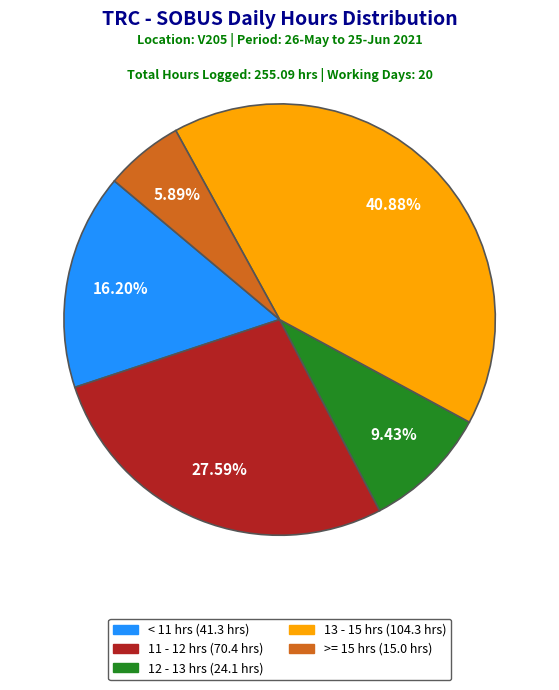

Does any single category account for the majority?

No